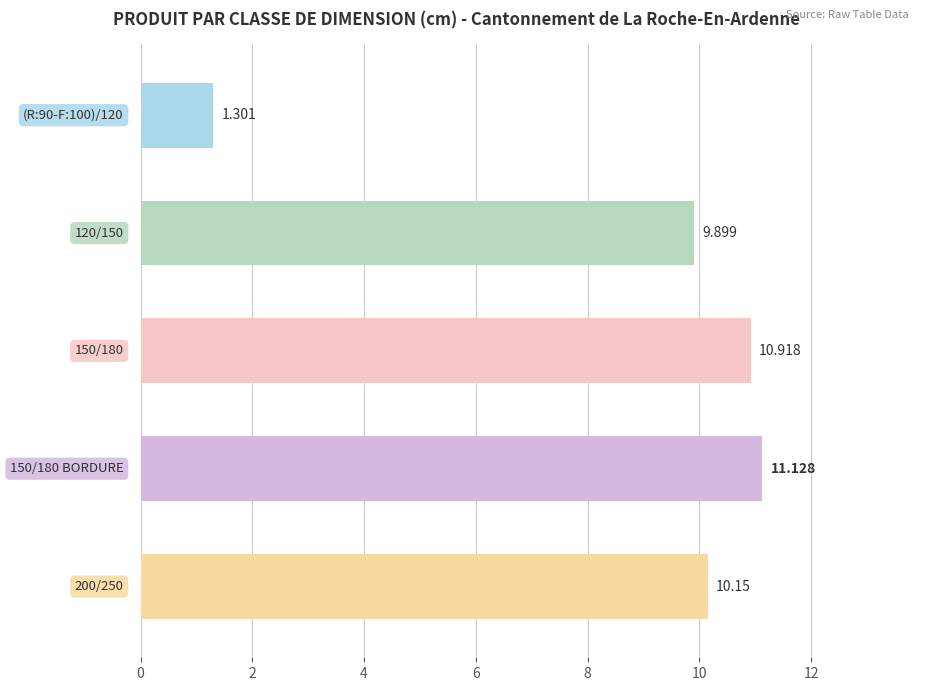

How many data points are less than 10?

2